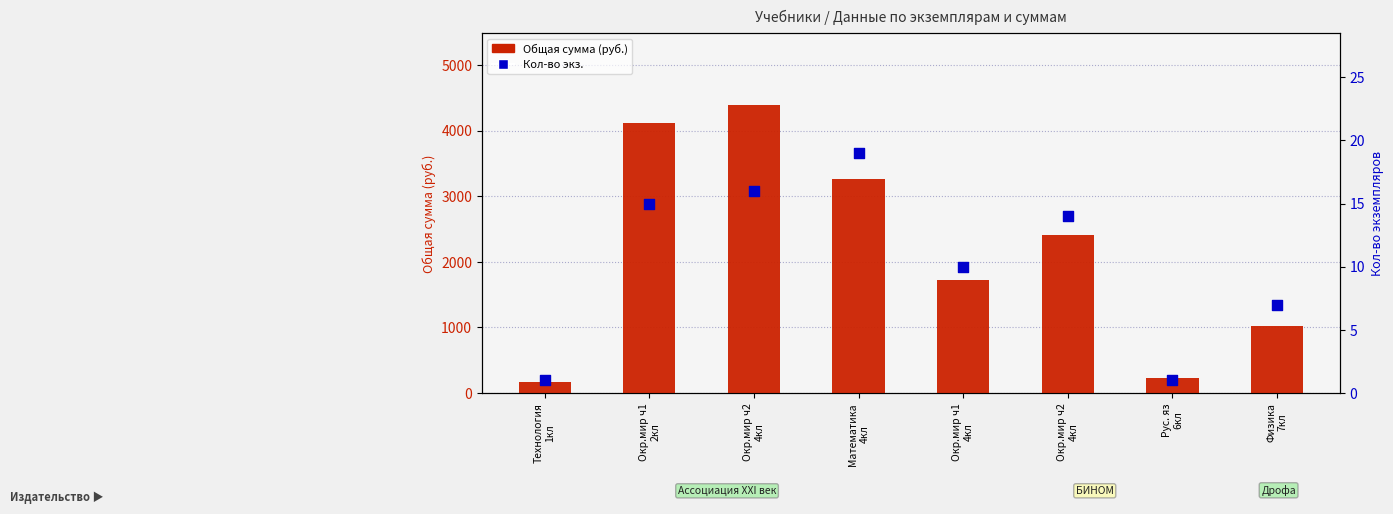

What is the total value across all series at Физика
7кл?

1025.5